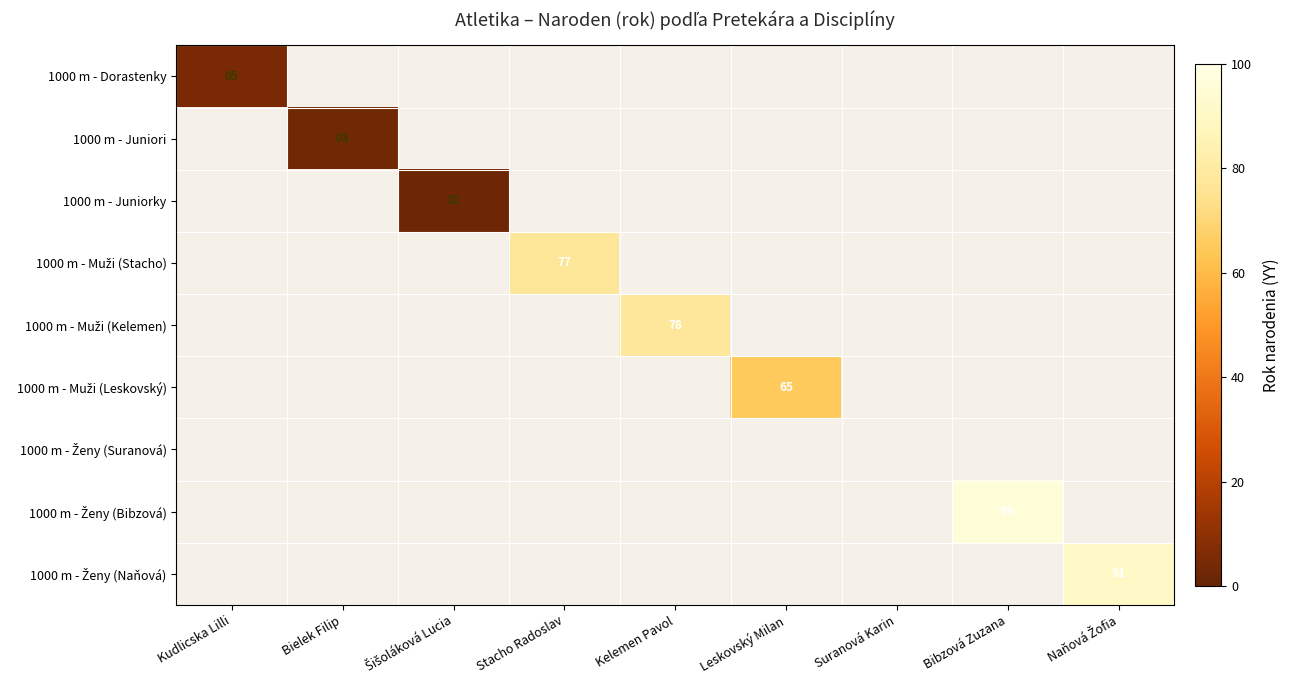

Rank the series at Bielek Filip from highest to lowest value.

1000 m - Juniori, 1000 m - Dorastenky, 1000 m - Juniorky, 1000 m - Muži (Stacho), 1000 m - Muži (Kelemen), 1000 m - Muži (Leskovský), 1000 m - Ženy (Suranová), 1000 m - Ženy (Bibzová), 1000 m - Ženy (Naňová)